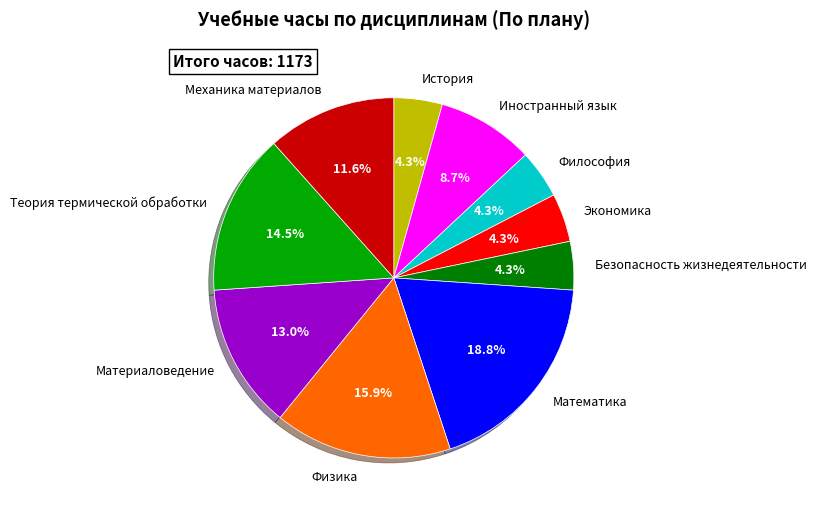

Do История and Математика together represent more than half of the pie?

No